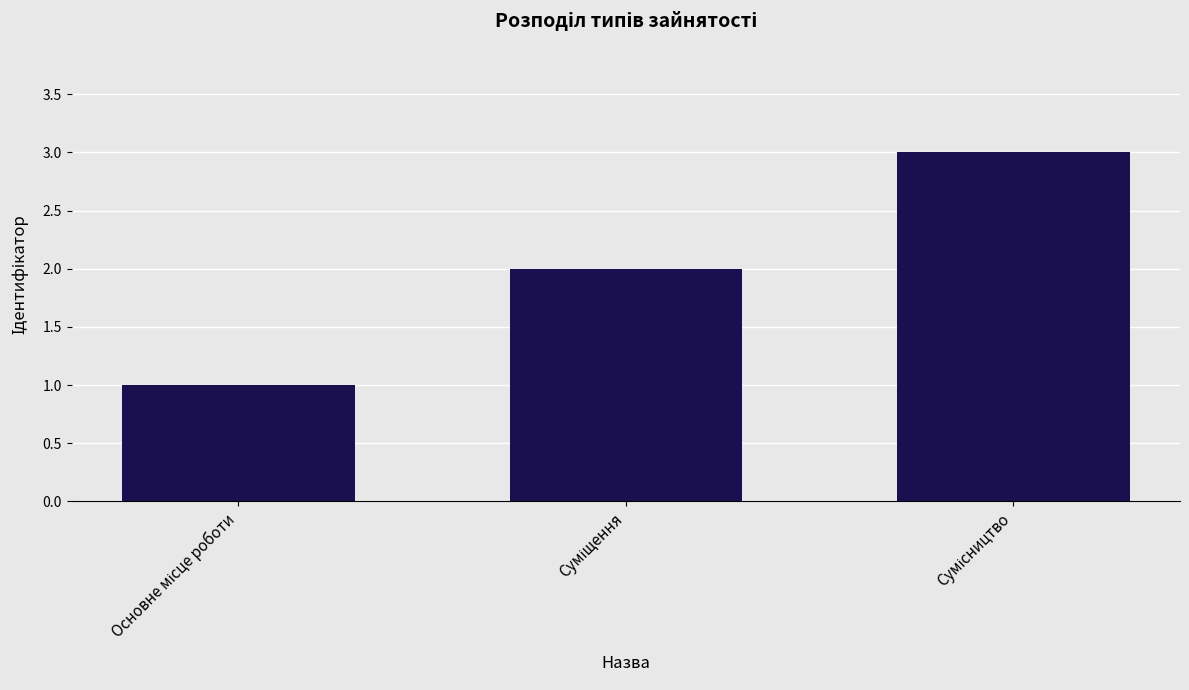

What is the sum of all values?

6